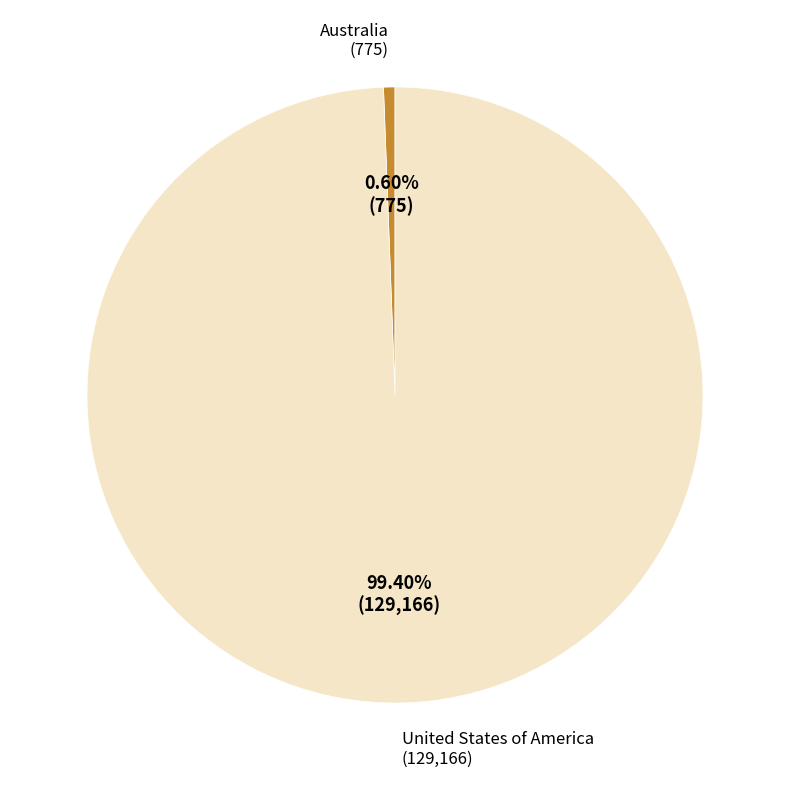

Does any single category account for the majority?

Yes